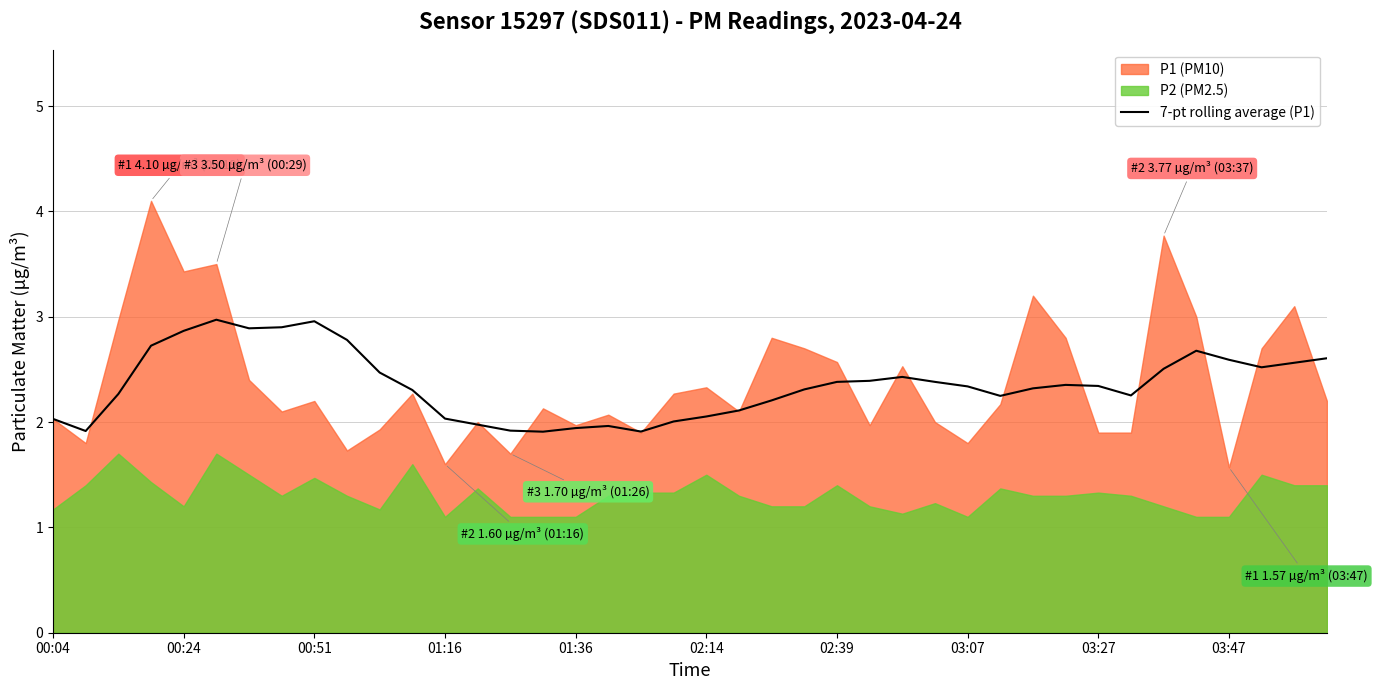

Count the number of categories in the chart.

40